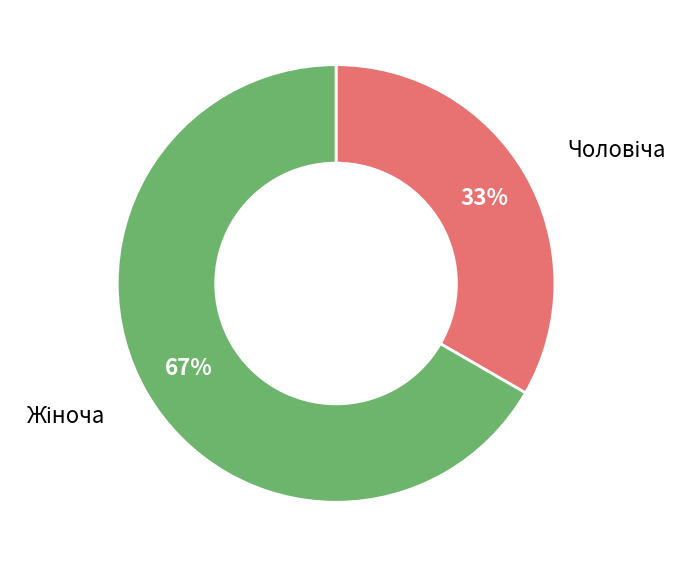

How many segments does this pie chart have?

2